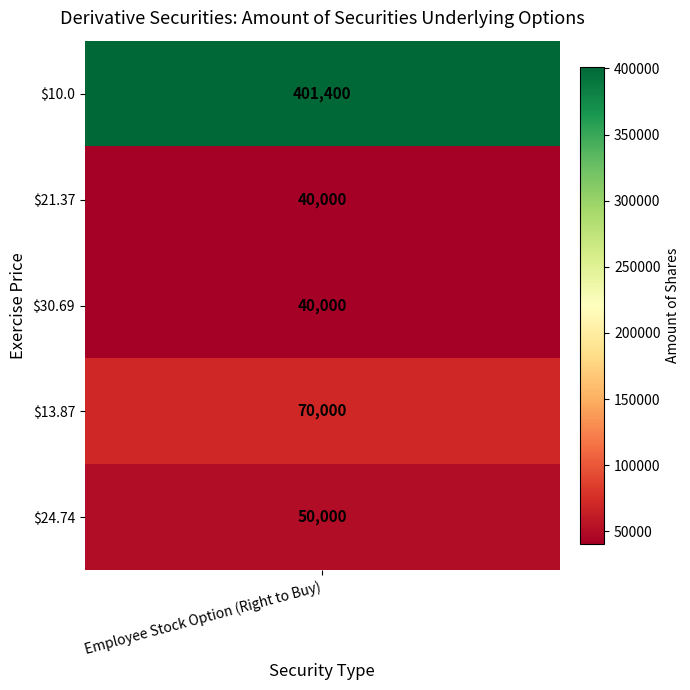

Which has a higher value, 13.87 or 24.74?

13.87